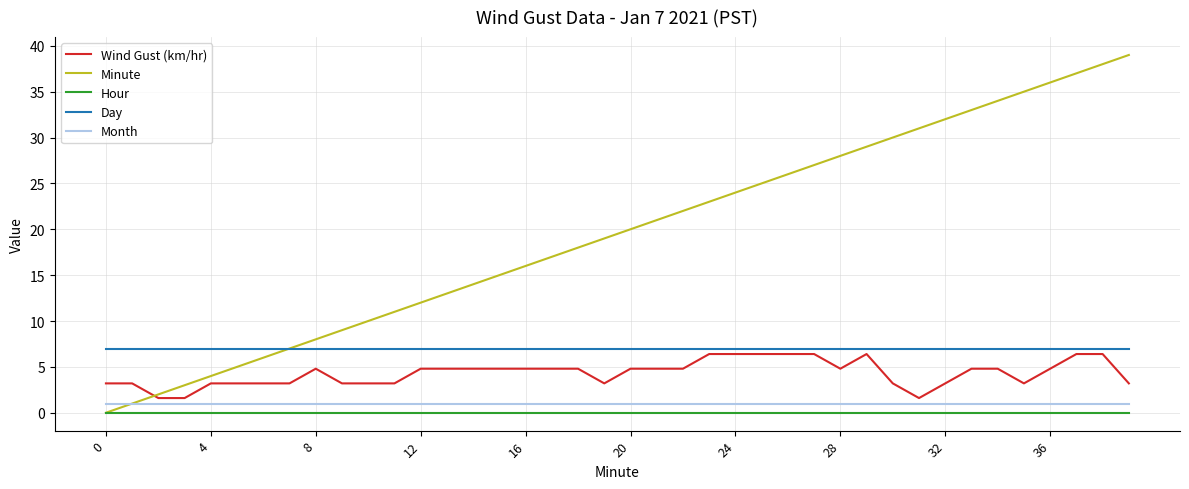

What is the minimum value for Day?

7.0